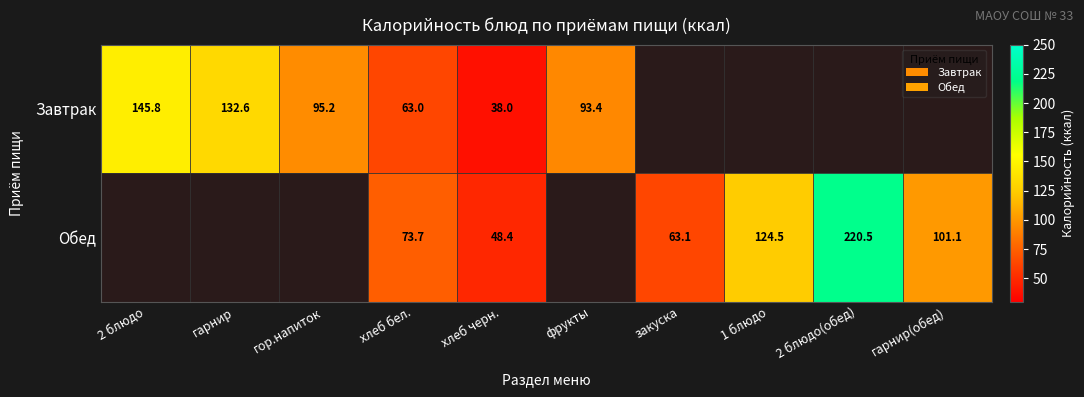

What is the total value across all series at хлеб черн.?

86.4